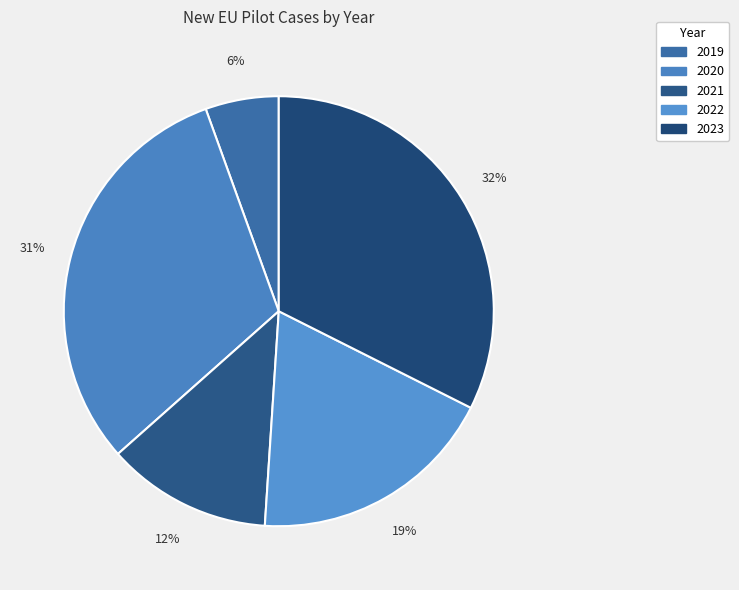

Which has a higher value, 2020 or 2021?

2020